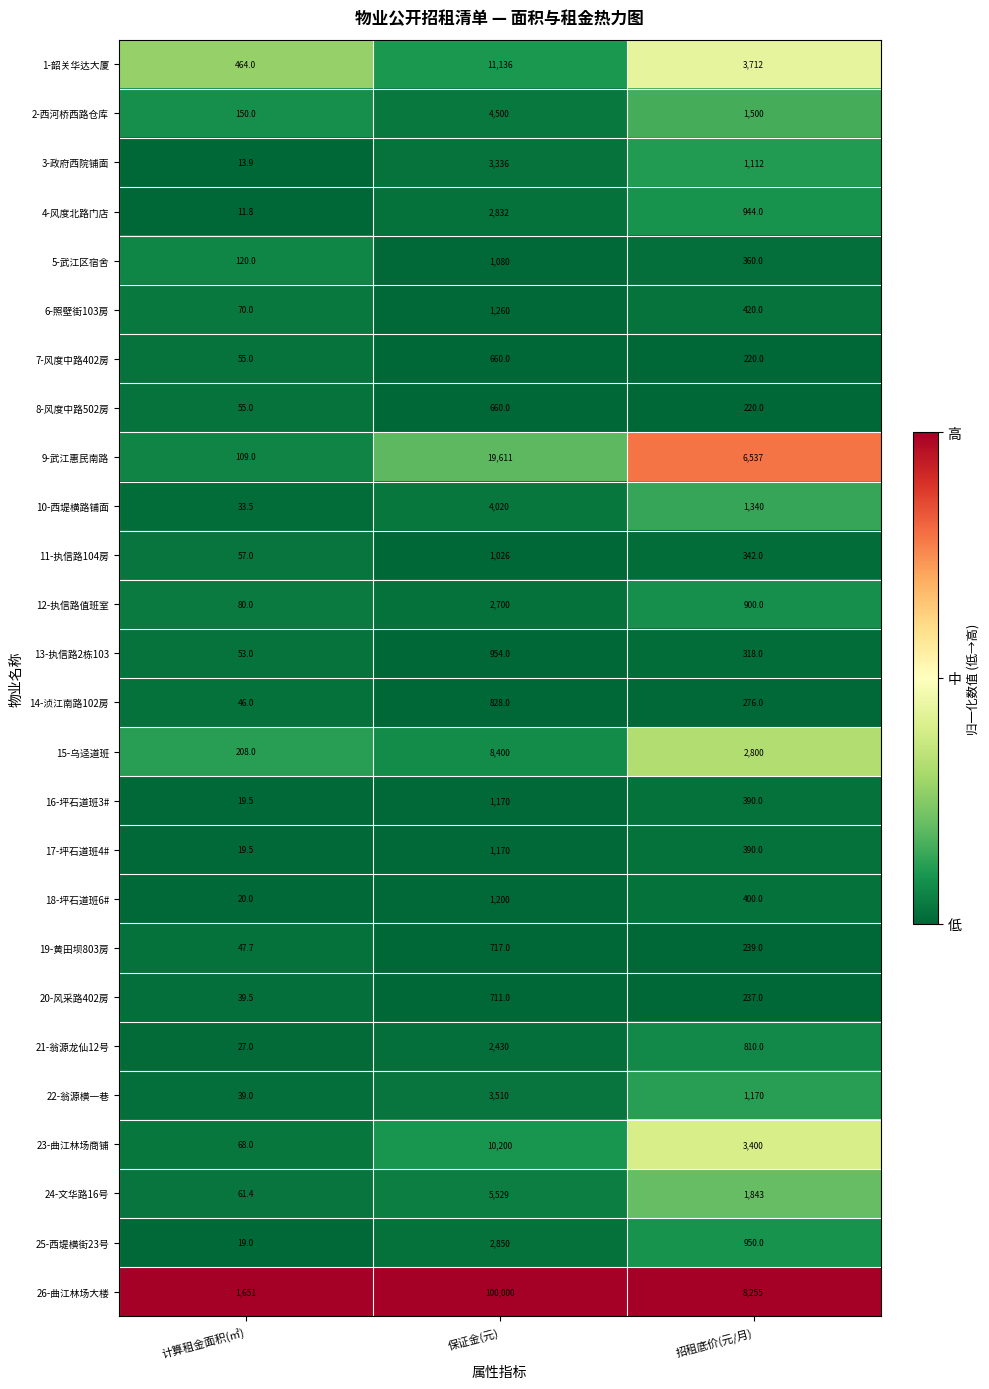

Which series has the widest spread of values?

26-曲江林场大楼